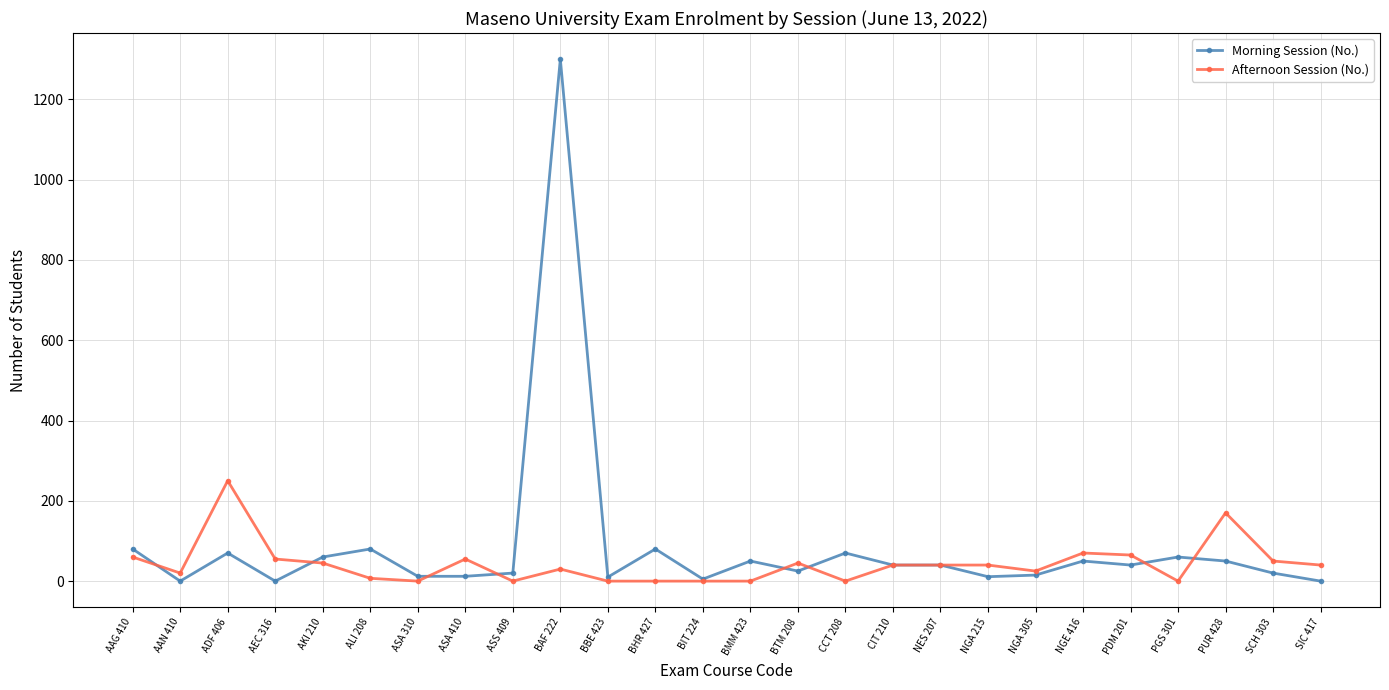

Read the Afternoon Session (No.) value at ASA 410.

55